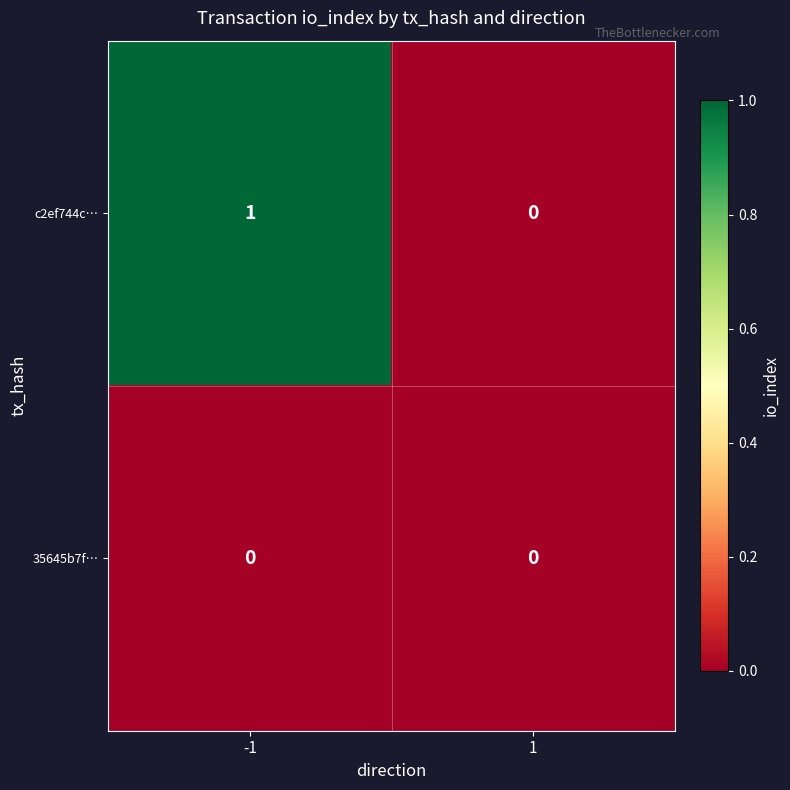

Which series has the largest total across all categories?

c2ef744c…